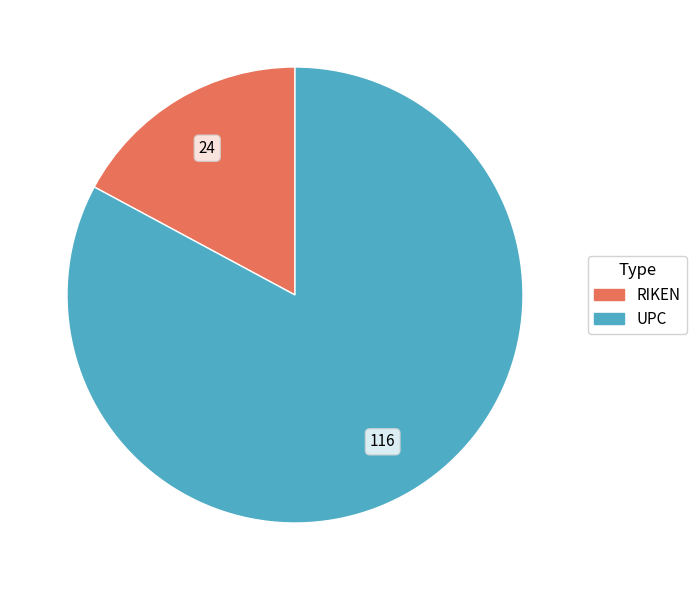

True or false: RIKEN accounts for 3% of the total.

False